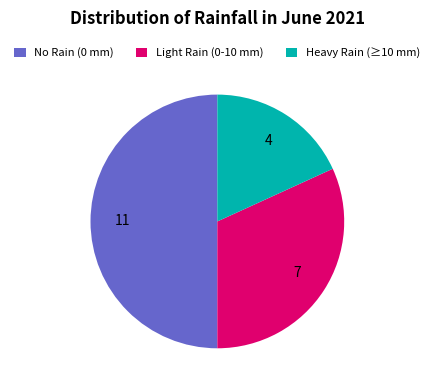

What is the smallest slice in the pie chart?

Heavy Rain (≥10 mm)